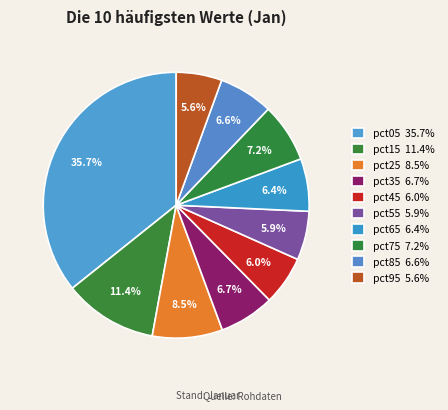

How many slices are in this pie chart?

10